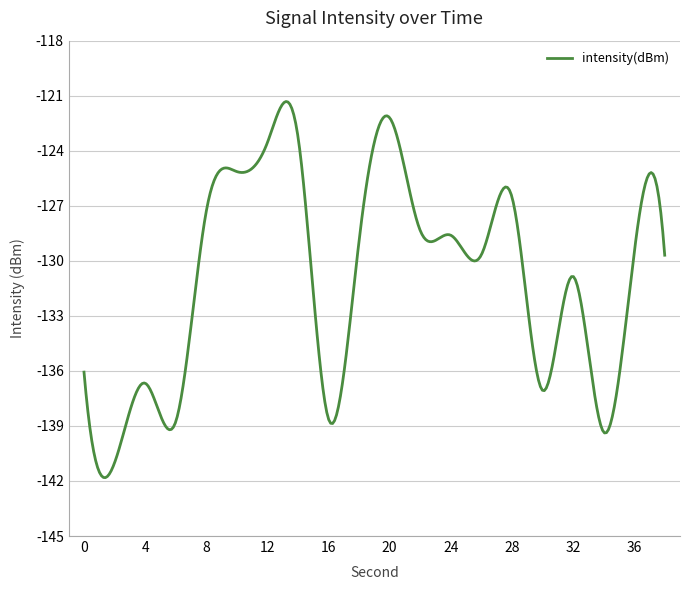

What is the maximum value shown in the chart?

-121.3